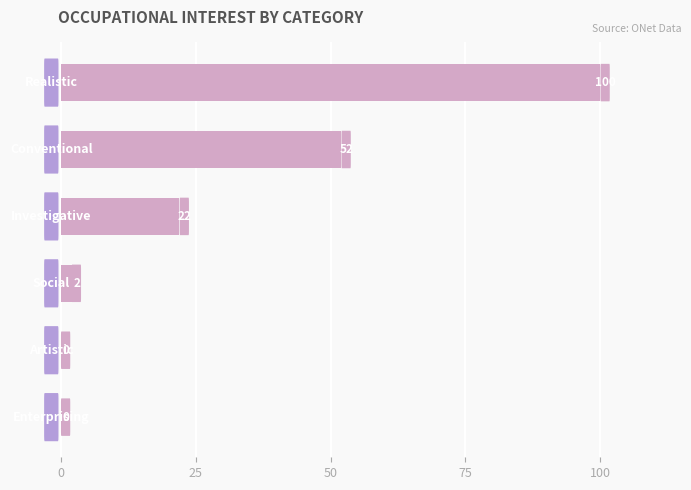

What is the sum of all values?

176